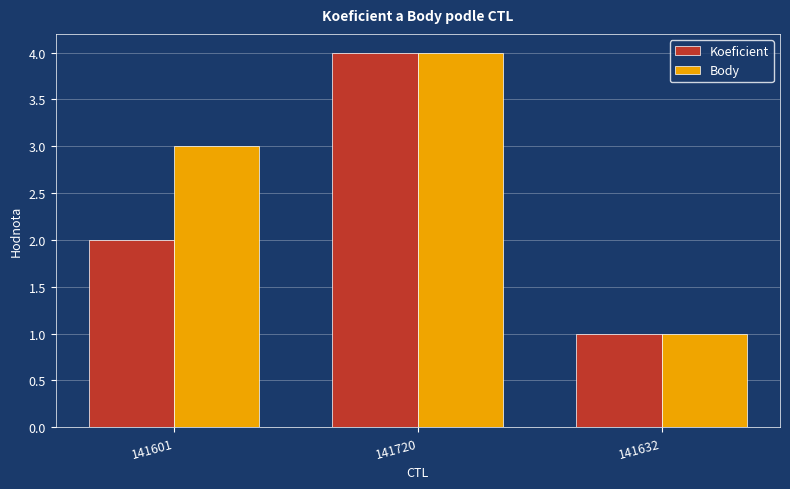

How many bars are there in total?

6